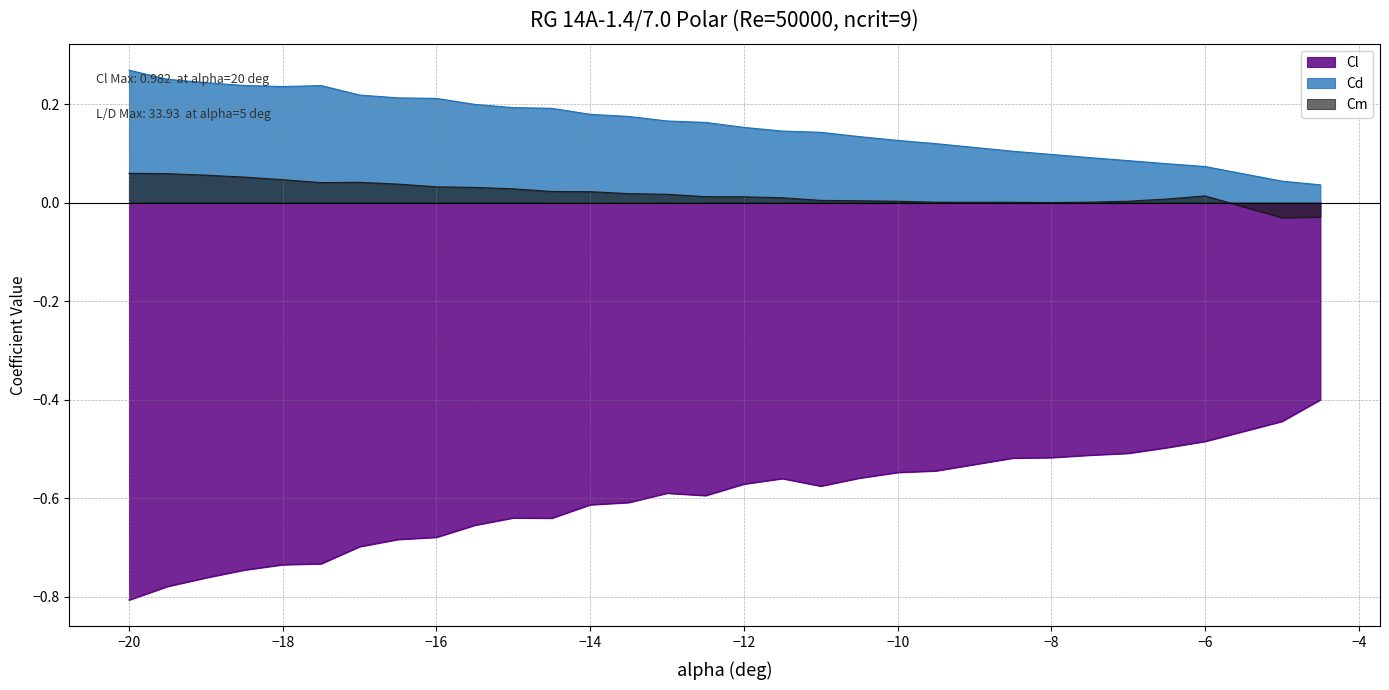

Which has a higher value, -14.5 or -6.0?

-6.0